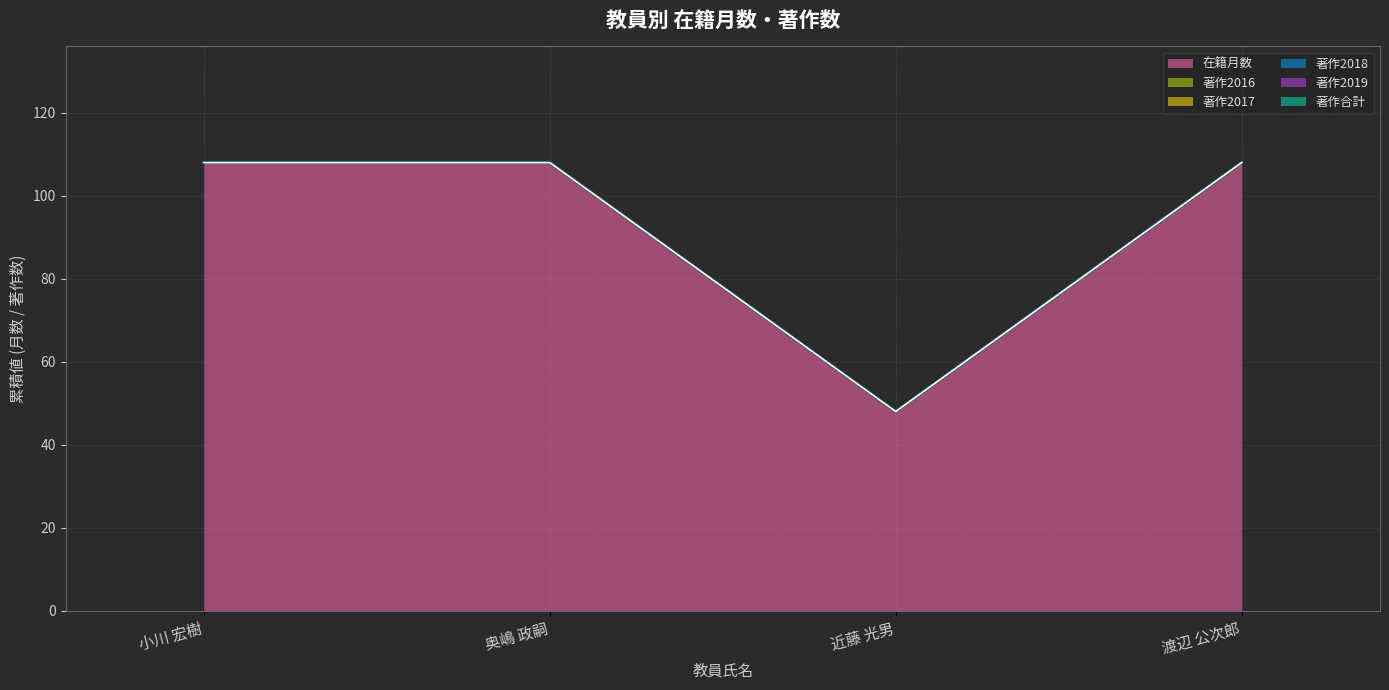

What is the total value across all series at 近藤 光男?

48